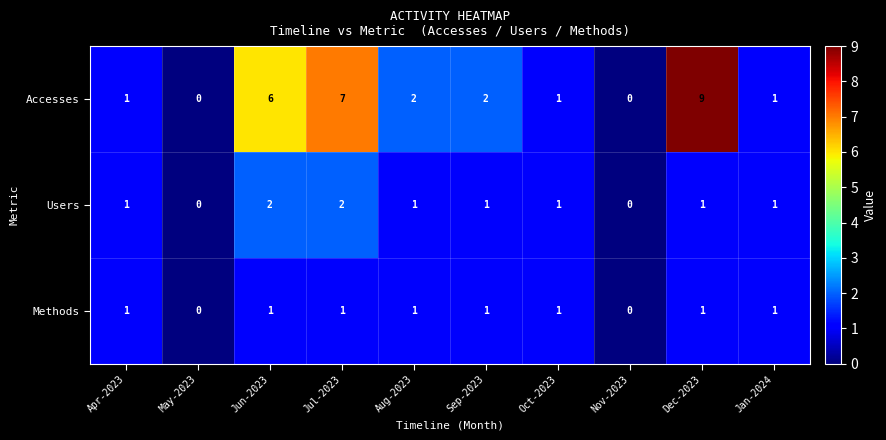

What is the highest value of the Accesses series?

9